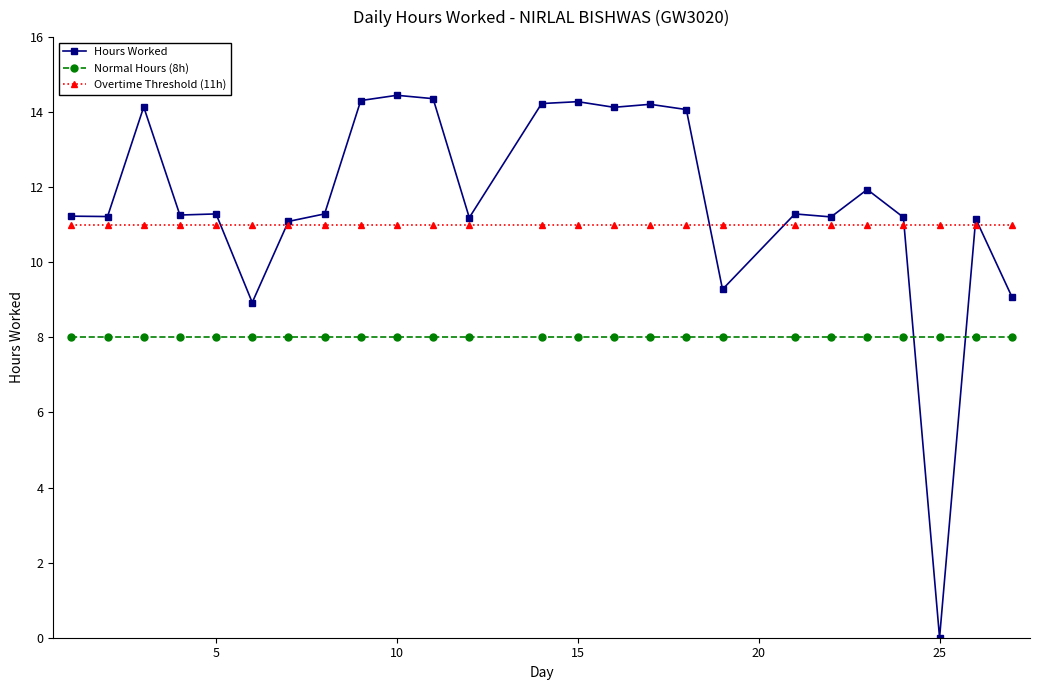

List the series in order of their overall mean, highest first.

Hours Worked, Overtime Threshold (11h), Normal Hours (8h)